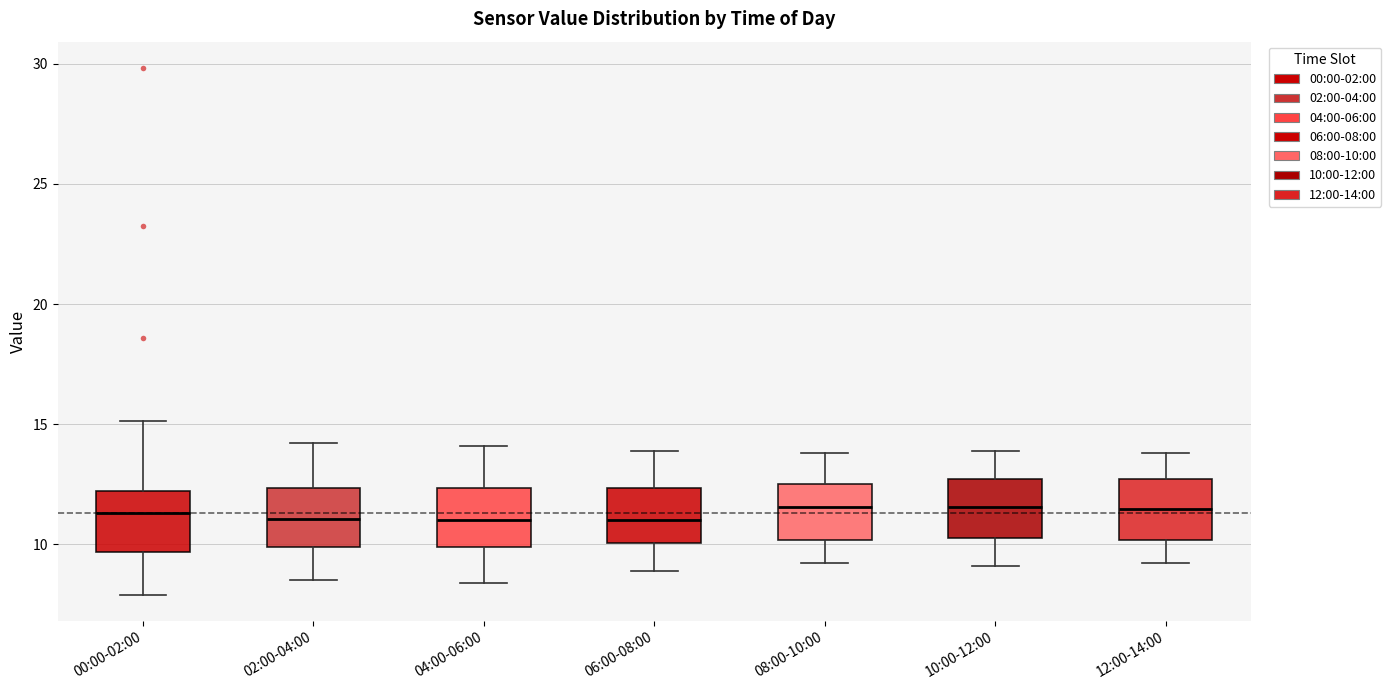

Reading left to right, read every box against the y-axis: the position of its median line, the range the box covers, and the ends of its whiskers. The values are not printed on the chart, so give them approximately, as read against the axis.

00:00-02:00: median 11.5, box 9.5 to 12.0, whiskers 8.0 to 15.0
02:00-04:00: median 11.0, box 10.0 to 12.5, whiskers 8.5 to 14.0
04:00-06:00: median 11.0, box 10.0 to 12.5, whiskers 8.5 to 14.0
06:00-08:00: median 11.0, box 10.0 to 12.5, whiskers 9.0 to 14.0
08:00-10:00: median 11.5, box 10.0 to 12.5, whiskers 9.0 to 14.0
10:00-12:00: median 11.5, box 10.5 to 12.5, whiskers 9.0 to 14.0
12:00-14:00: median 11.5, box 10.0 to 12.5, whiskers 9.0 to 14.0